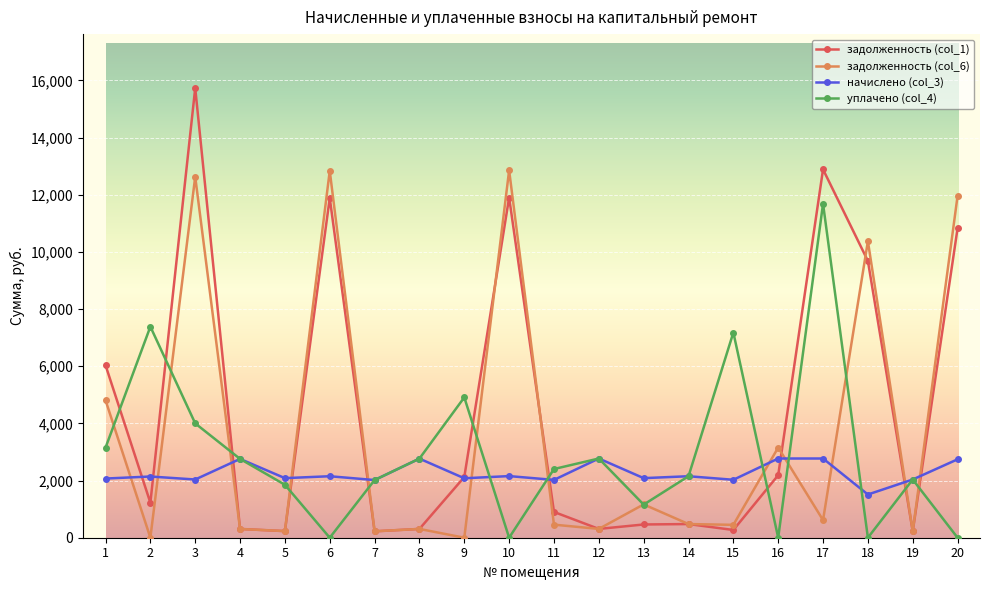

Which series has the largest total across all categories?

задолженность (col_1)